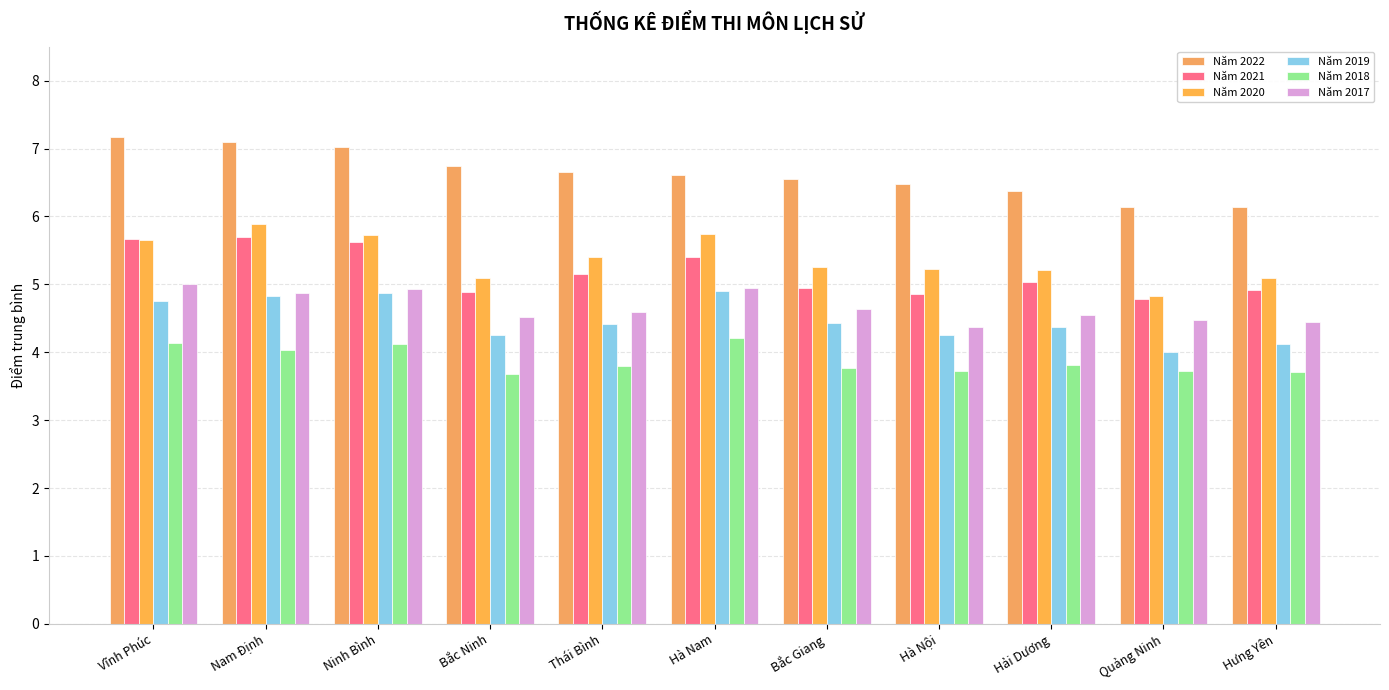

Does the chart contain any negative values?

No